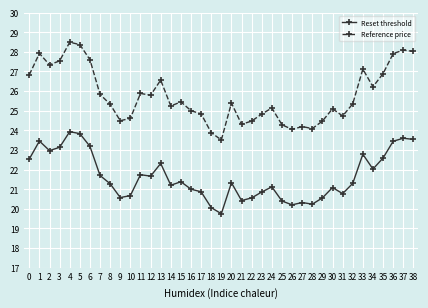

What is the difference between the second highest and second lowest values in the Reference price series?

4.5